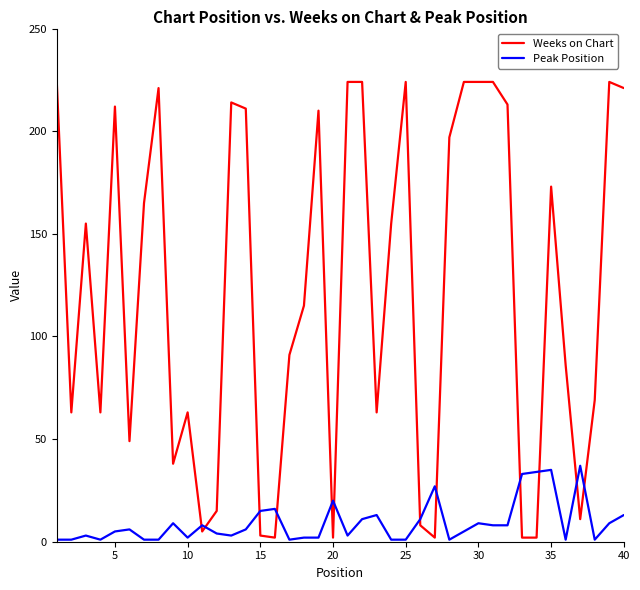

Is this an area chart (filled region under the line)?

No